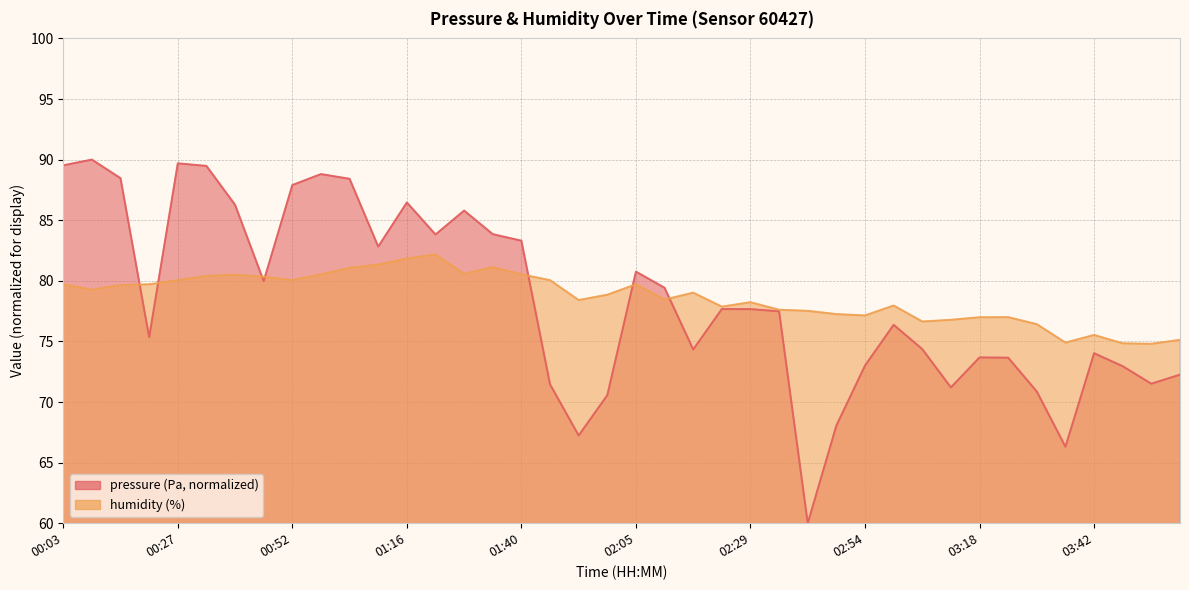

How many categories are shown in the chart?

40